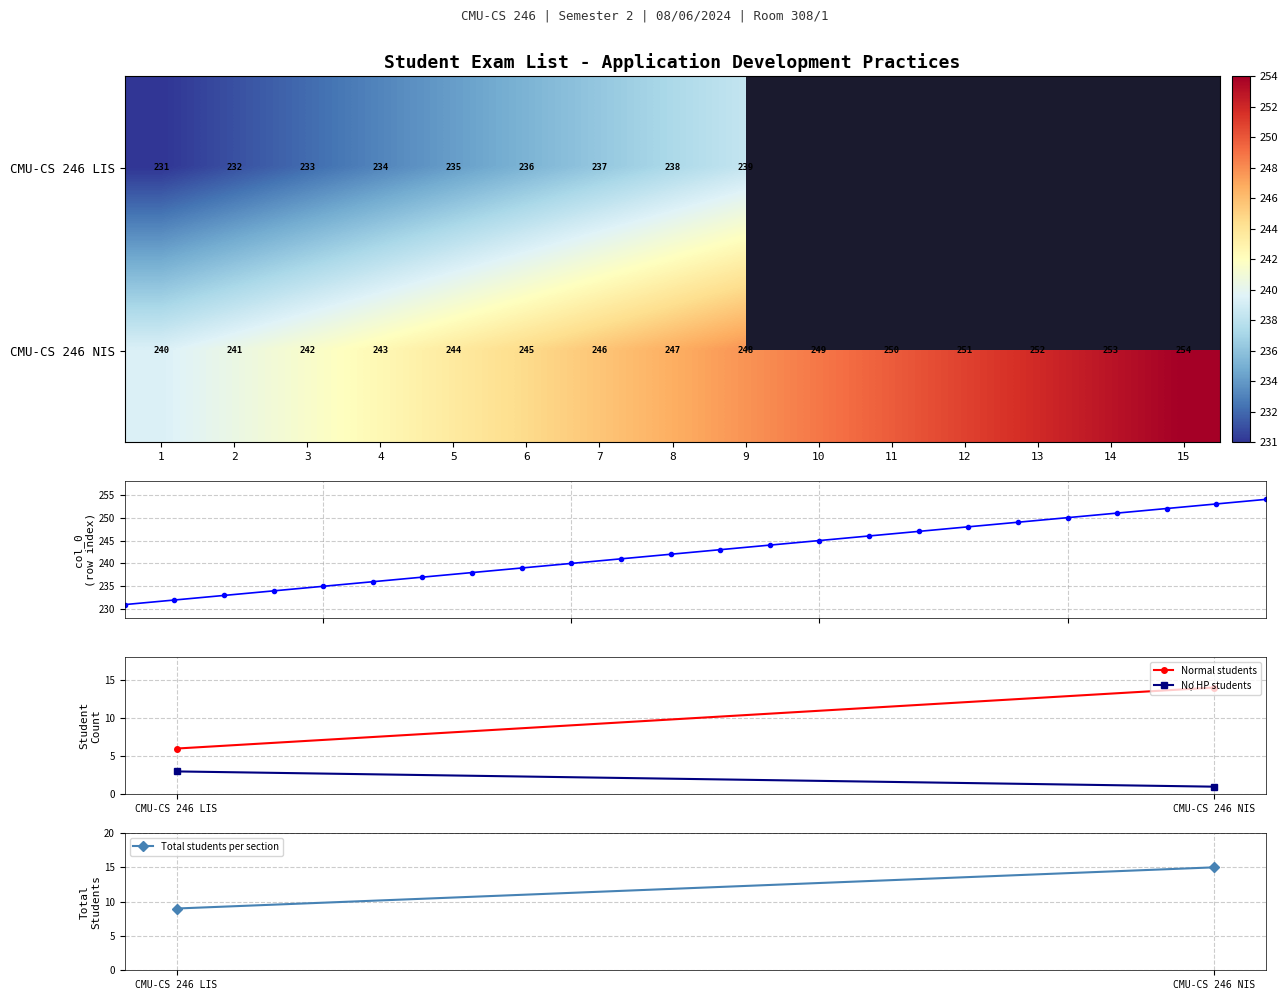

What is the change in value from 10 to 12?

+2